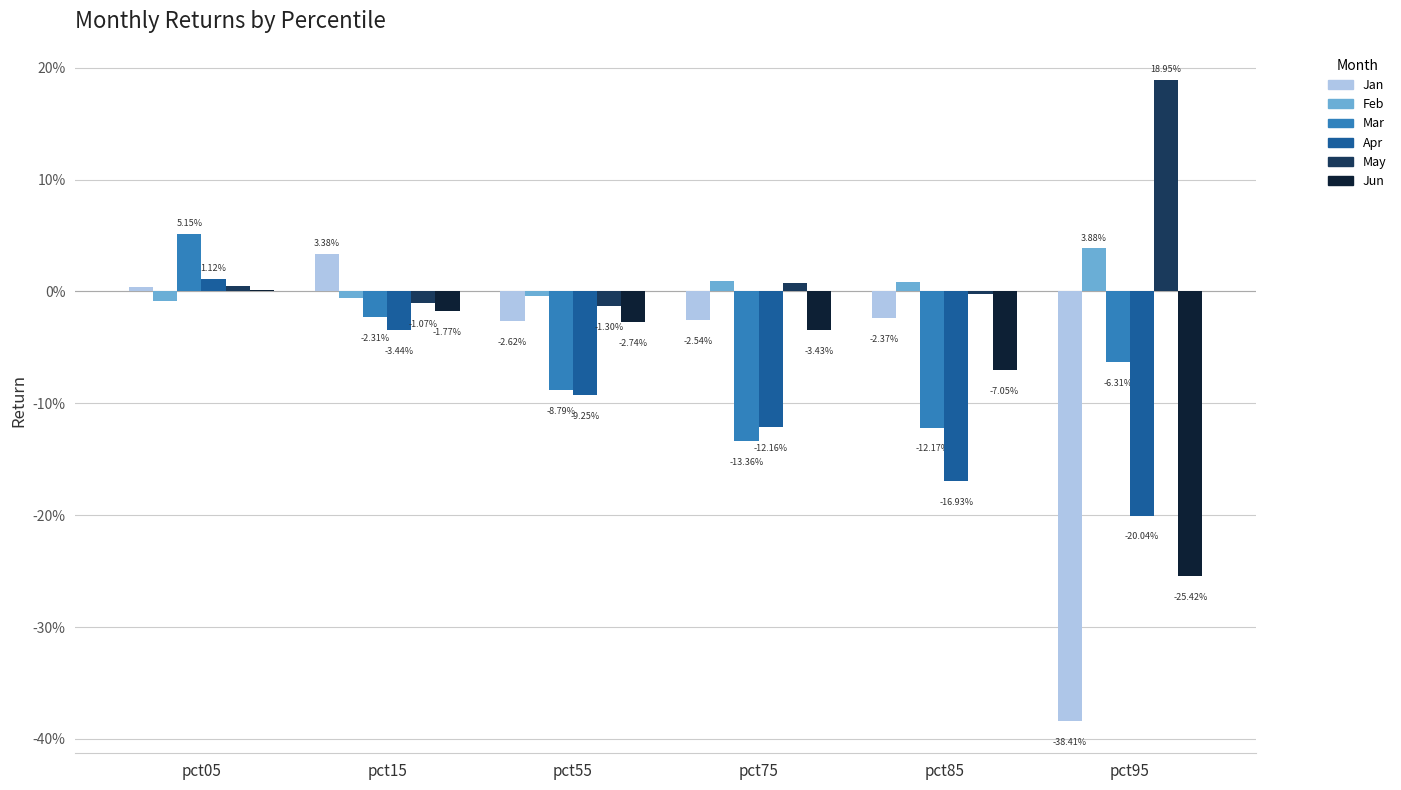

What are all the series names shown in the legend?

Jan, Feb, Mar, Apr, May, Jun